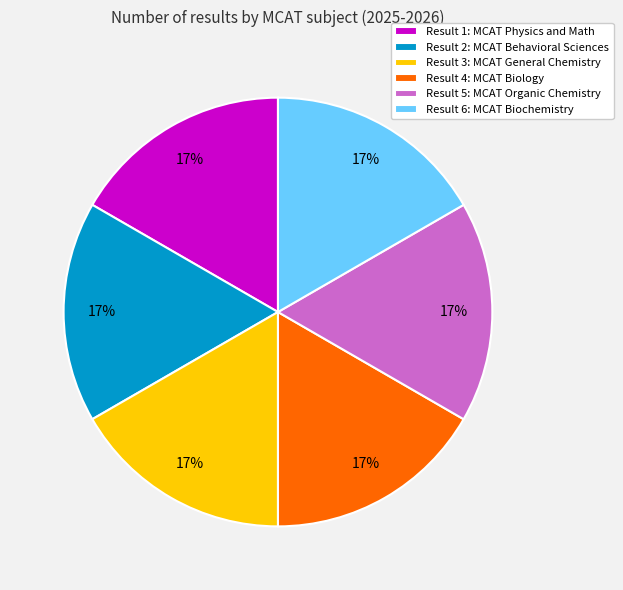

Do Result 1: MCAT Physics and Math and Result 6: MCAT Biochemistry together represent more than half of the pie?

No